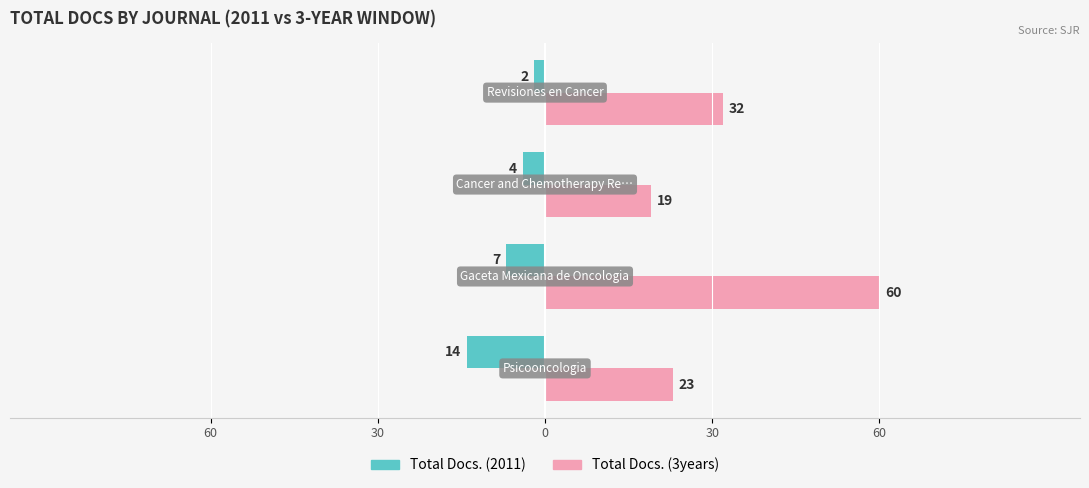

Reading right to left, list all the values displayed in this chart.

Total Docs. (2011): -2	-4	-7	-14
Total Docs. (3years): 32	19	60	23